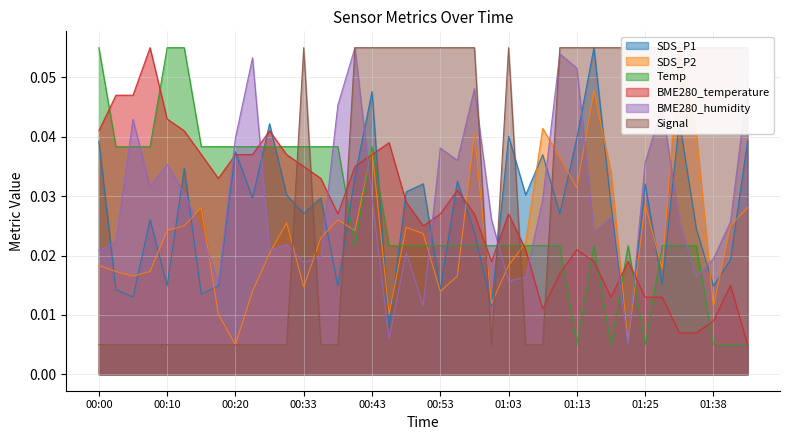

Which series has the widest spread of values?

SDS_P1